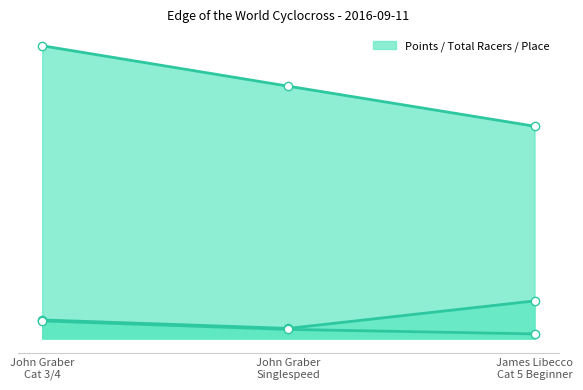

Which category has the highest value across all series?

John Graber
Cat 3/4